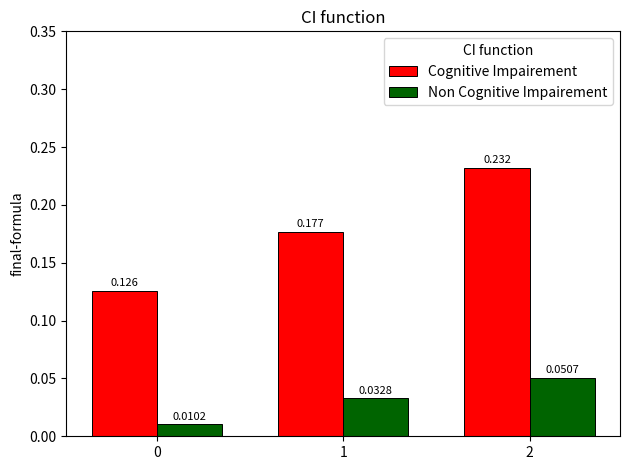

Is the value of Cognitive Impairement at 1 greater than the value of Non Cognitive Impairement at 1?

Yes